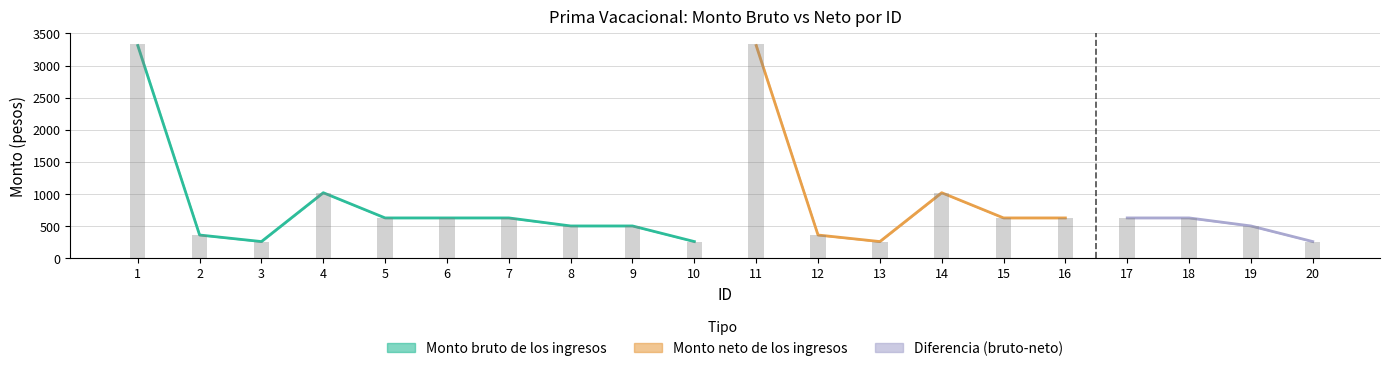

Which label corresponds to the smallest value in the chart?

3